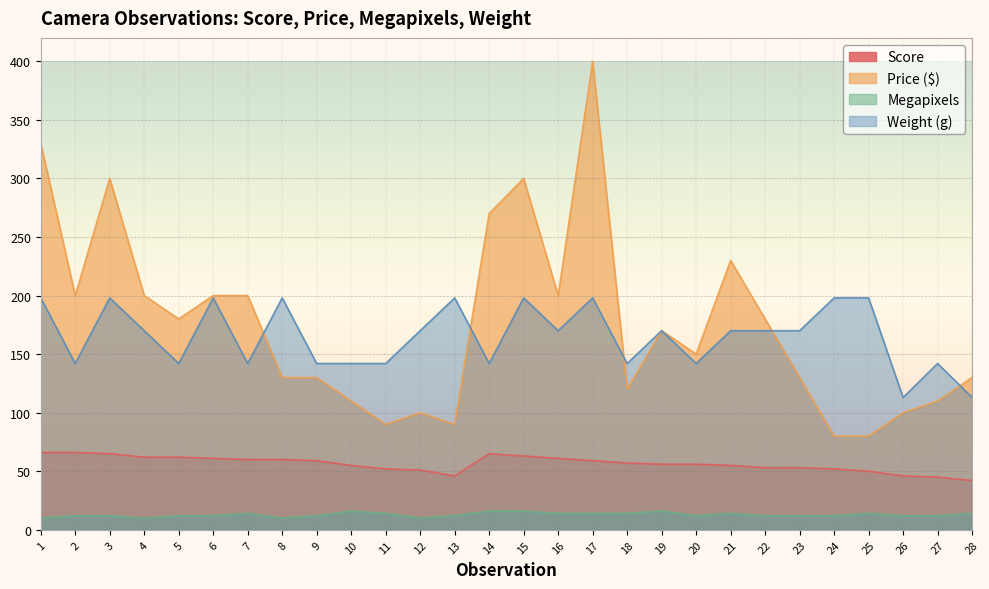

Between 3 and 19, which series saw the biggest shift?

Price ($)